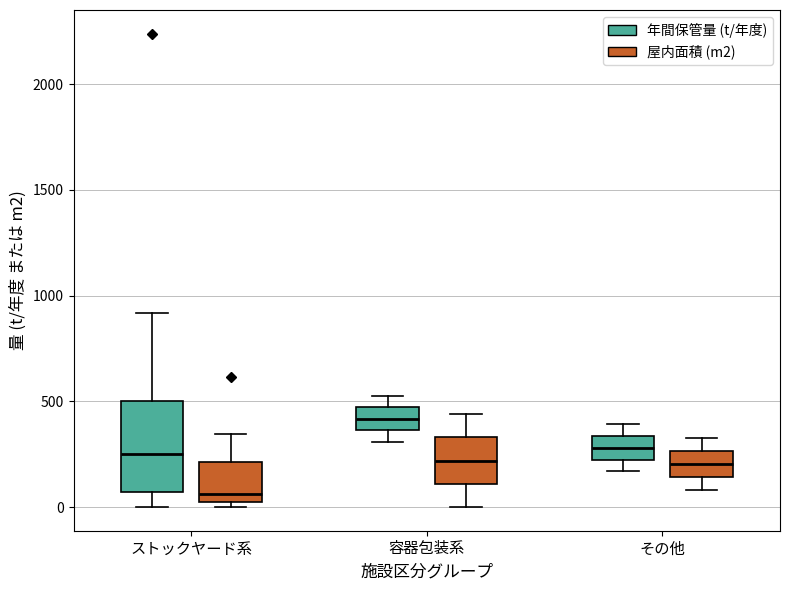

Reading left to right, read every box against the y-axis: the position of its median line, the range the box covers, and the ends of its whiskers. The values are not printed on the chart, so give them approximately, as read against the axis.

ストックヤード系 (年間保管量 (t/年度)): median 250, box 50 to 500, whiskers 0 to 900
ストックヤード系 (屋内面積 (m2)): median 50 (just above the box's lower edge), box 50 to 200, whiskers 0 to 350
容器包装系 (年間保管量 (t/年度)): median 400, box 350 to 450, whiskers 300 to 550
容器包装系 (屋内面積 (m2)): median 200, box 100 to 350, whiskers 0 to 450
その他 (年間保管量 (t/年度)): median 300, box 200 to 350, whiskers 150 to 400
その他 (屋内面積 (m2)): median 200, box 150 to 250, whiskers 100 to 350